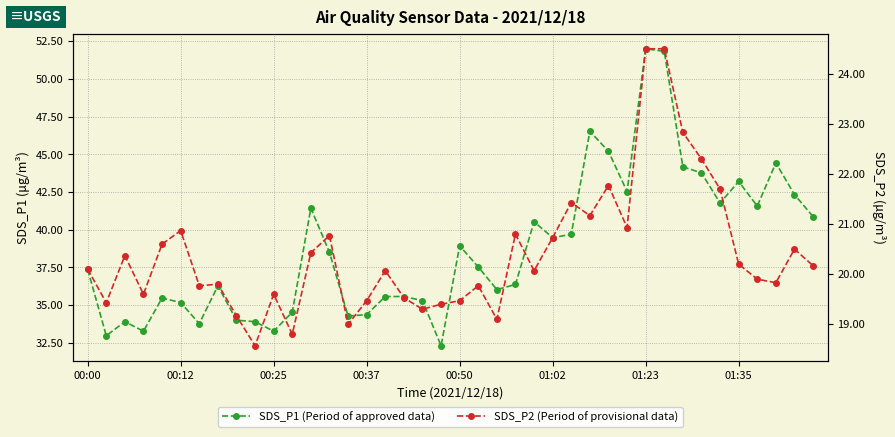

Does the chart have visible grid lines?

Yes